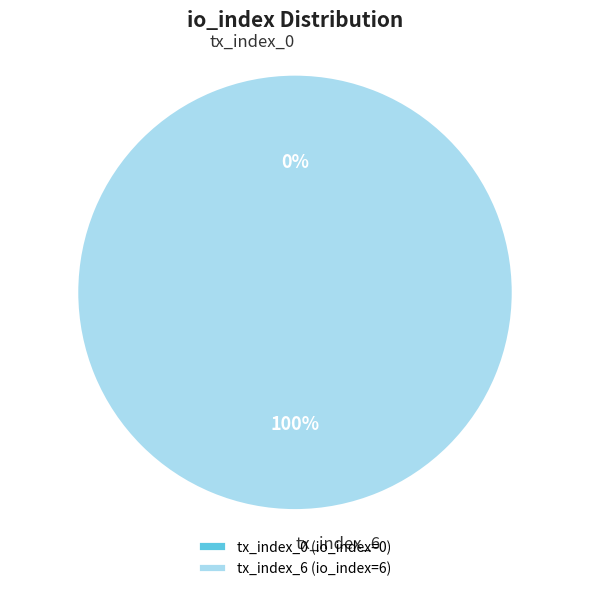

What is the largest slice in the pie chart?

tx_index_6